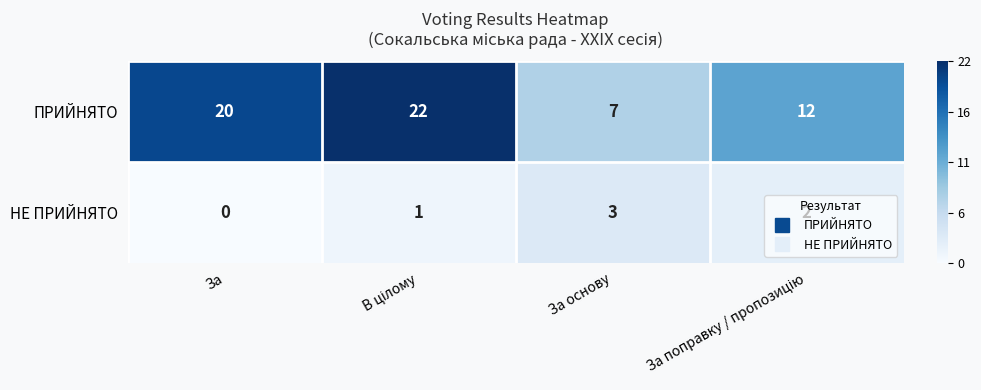

Rank the series by their maximum value, from highest to lowest.

ПРИЙНЯТО, НЕ ПРИЙНЯТО